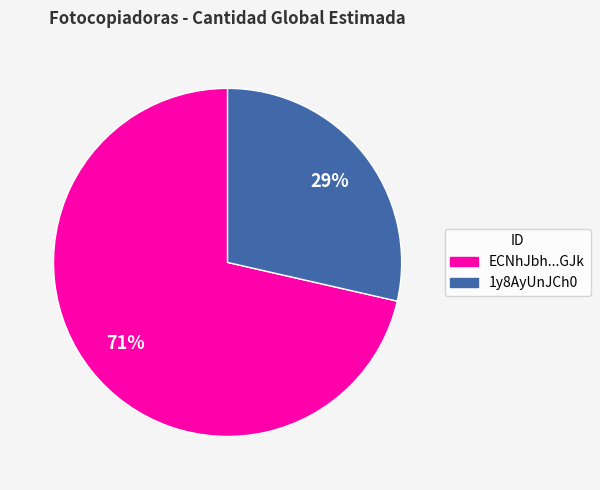

Does any single category account for the majority?

Yes